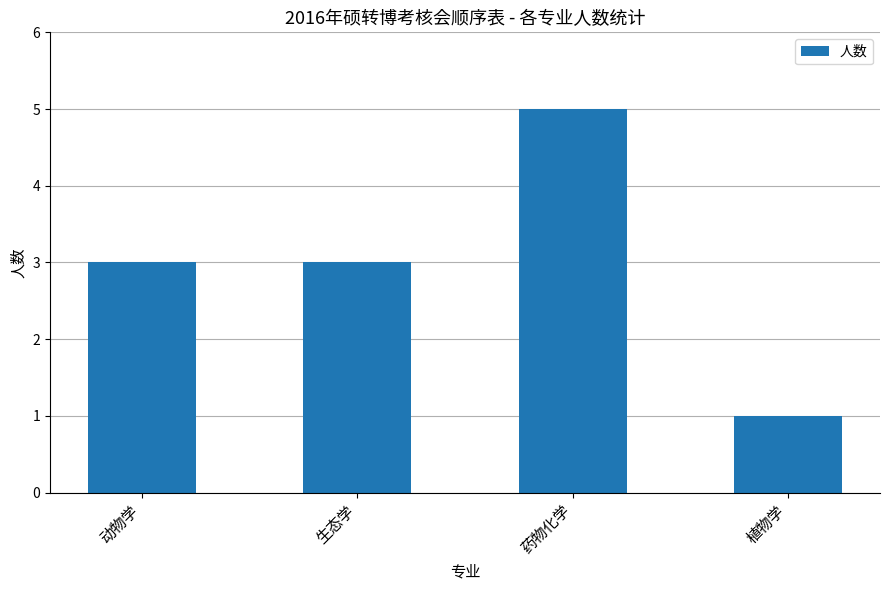

True or false: the data shows 3 at 生态学.

True